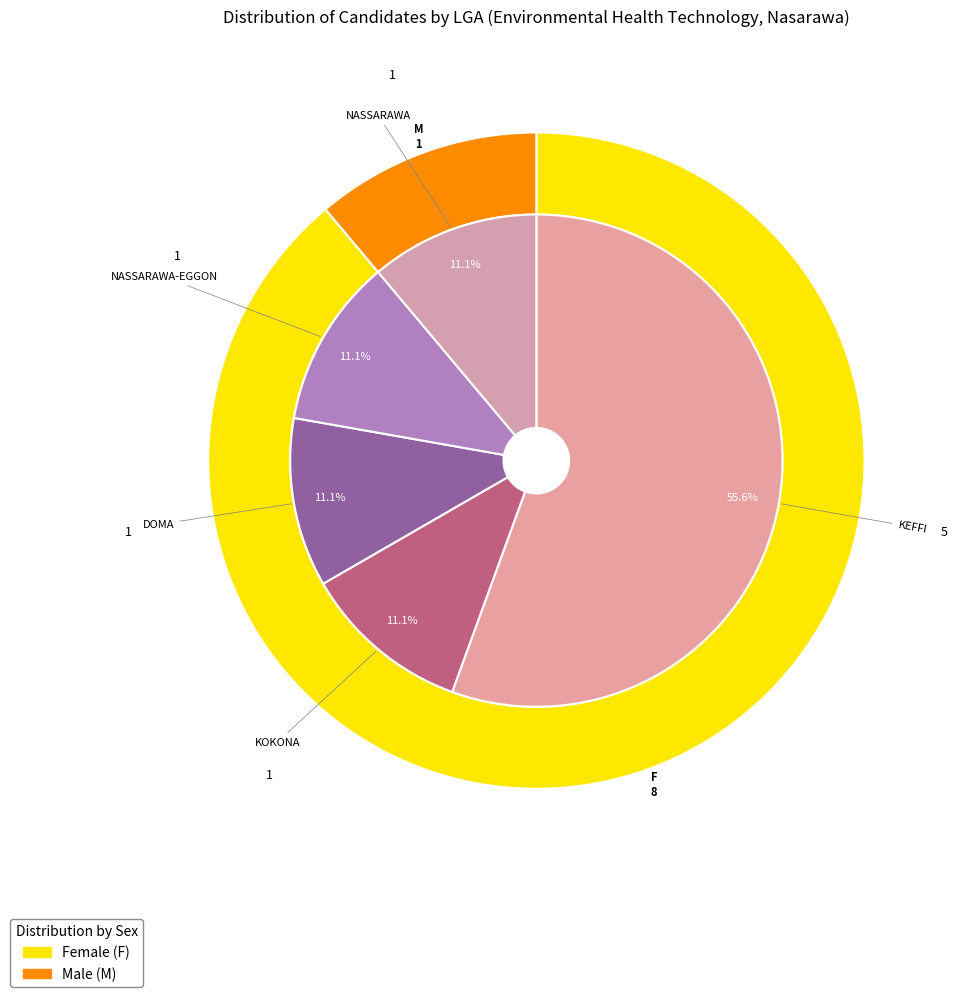

To the nearest percent, what portion does NASSARAWA-EGGON represent?

11%